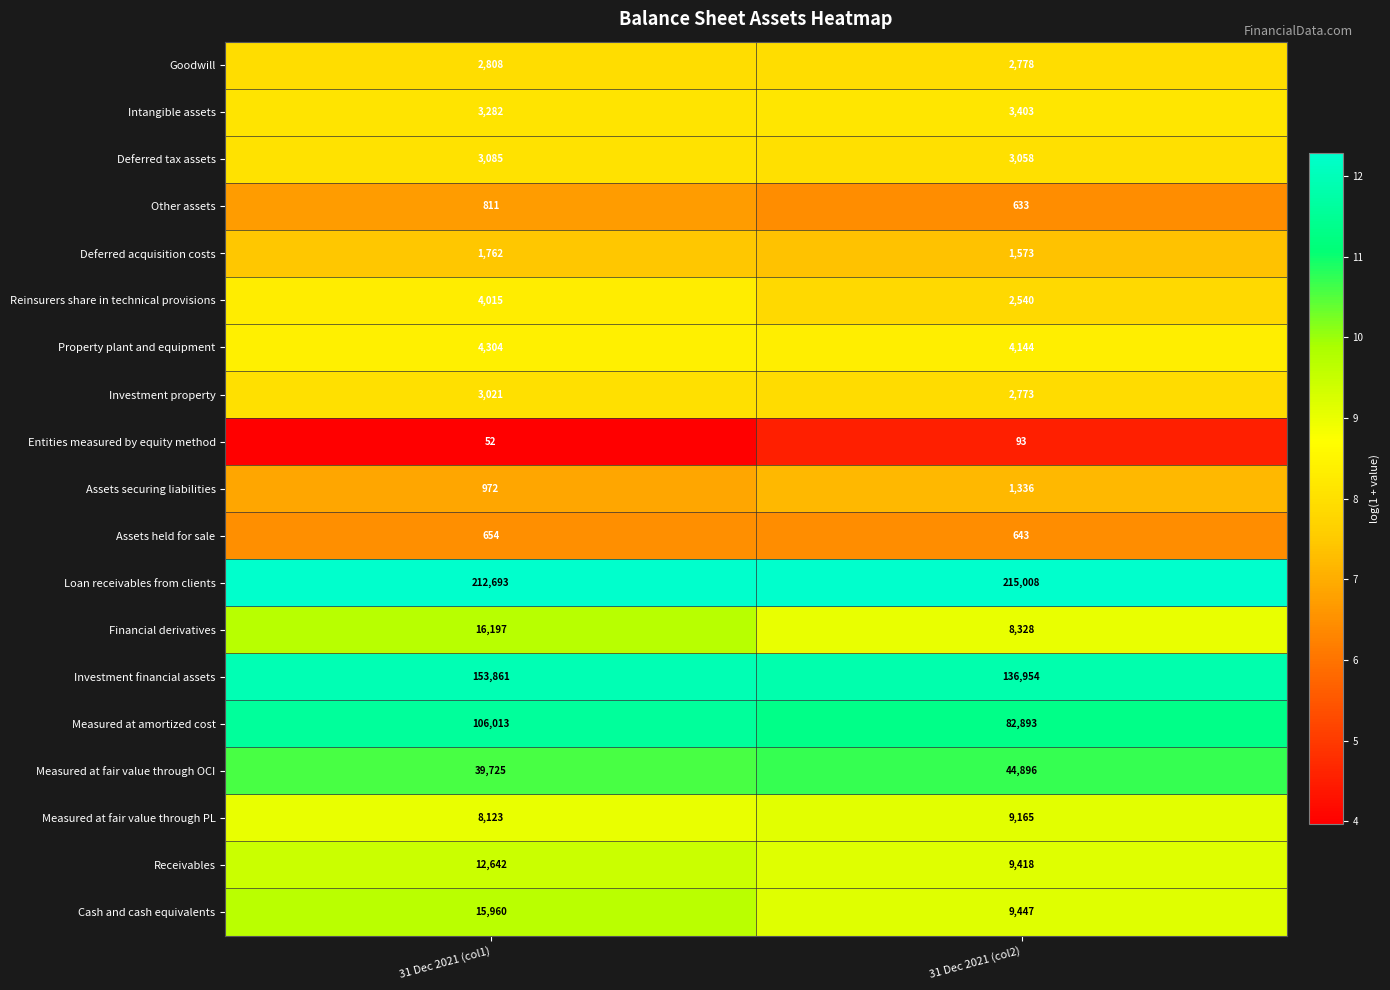

What is the sum of the Cash and cash equivalents values at 31 Dec 2021 (col2) and 31 Dec 2021 (col1)?

25407